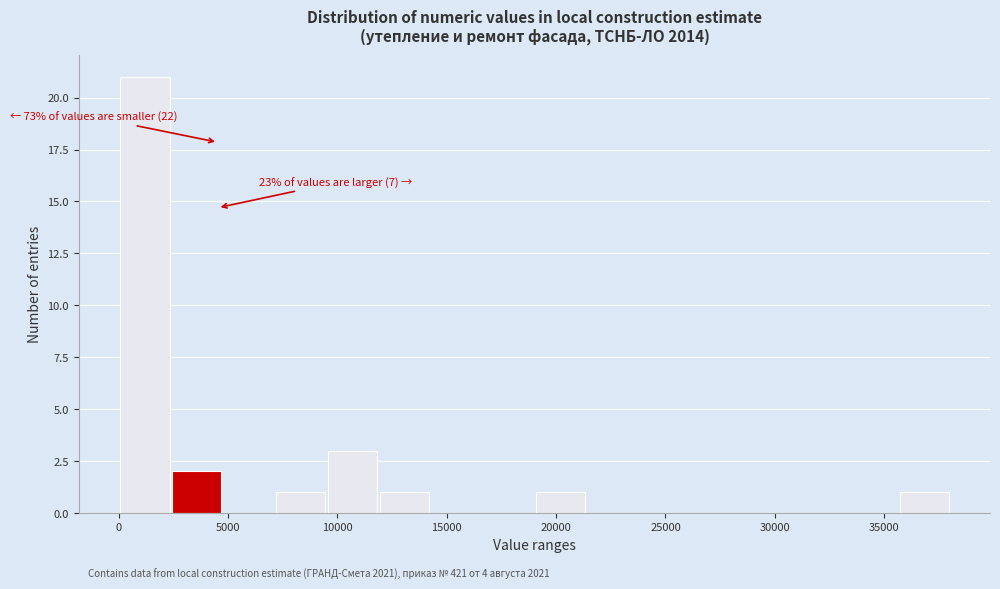

Which range on the x-axis has the tallest bar?

0 to 2500